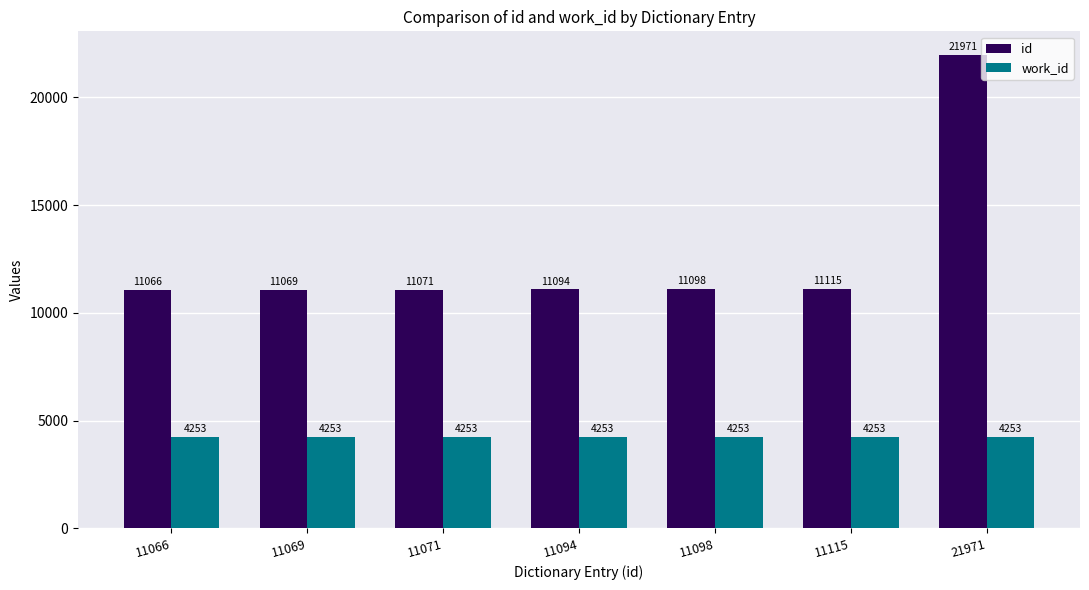

Reading left to right, transcribe all the data shown in this chart.

id: 11066=11066	11069=11069	11071=11071	11094=11094	11098=11098	11115=11115	21971=21971
work_id: 11066=4253	11069=4253	11071=4253	11094=4253	11098=4253	11115=4253	21971=4253